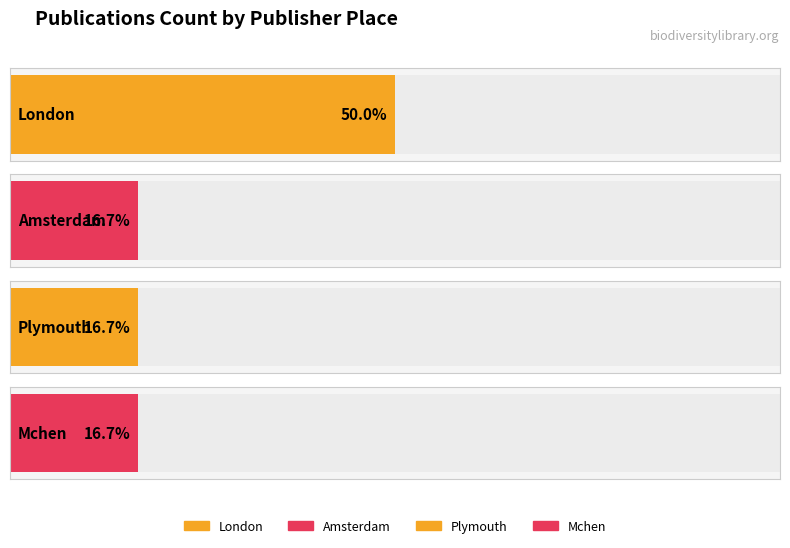

What position from the right is Plymouth?

3